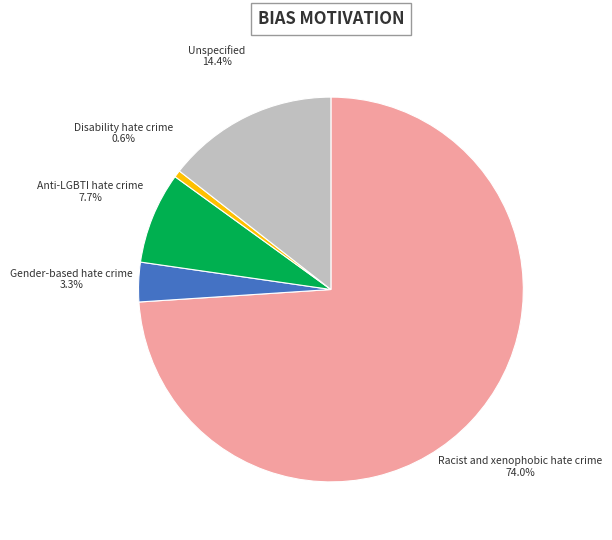

Do Anti-LGBTI hate crime and Unspecified together represent more than half of the pie?

No